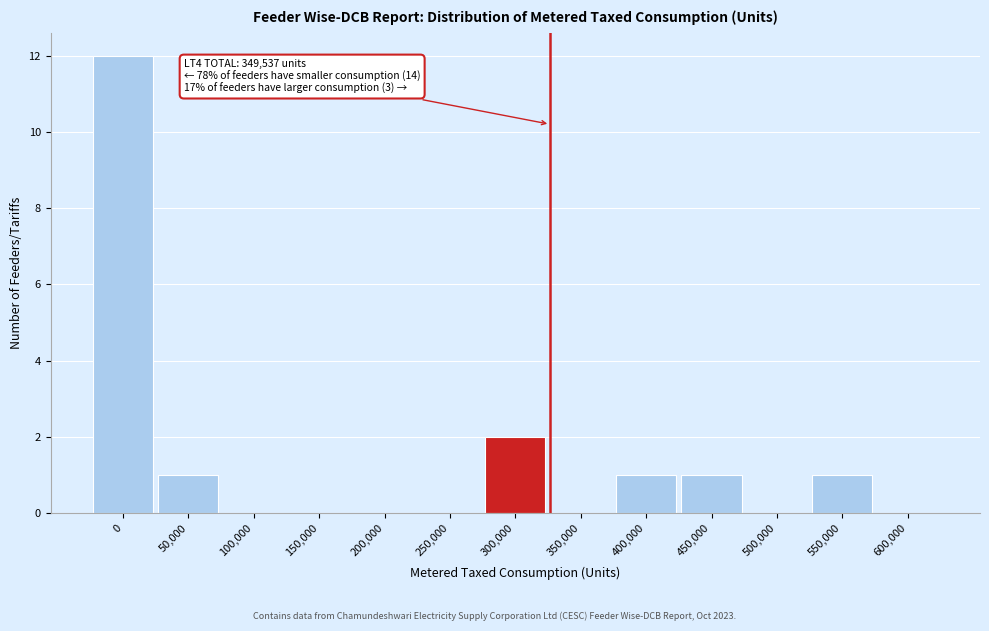

Reading left to right, extract all data points from this chart.

0=12	50,000=1	100,000=0	150,000=0	200,000=0	250,000=0	300,000=2	350,000=0	400,000=1	450,000=1	500,000=0	550,000=1	600,000=0